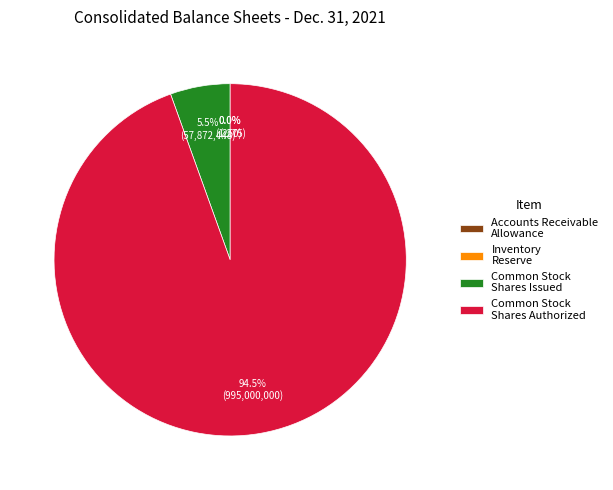

Which slice represents more than half of the pie?

Common Stock Shares Authorized